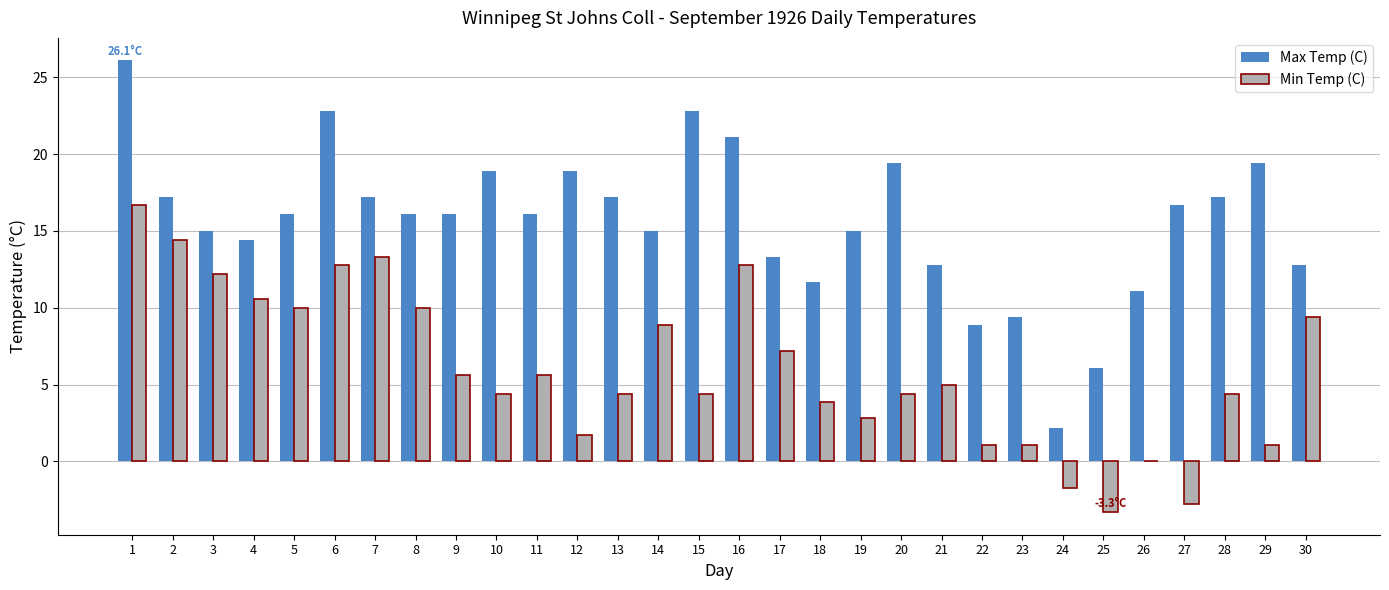

At which category is the sum across all series the highest?

1